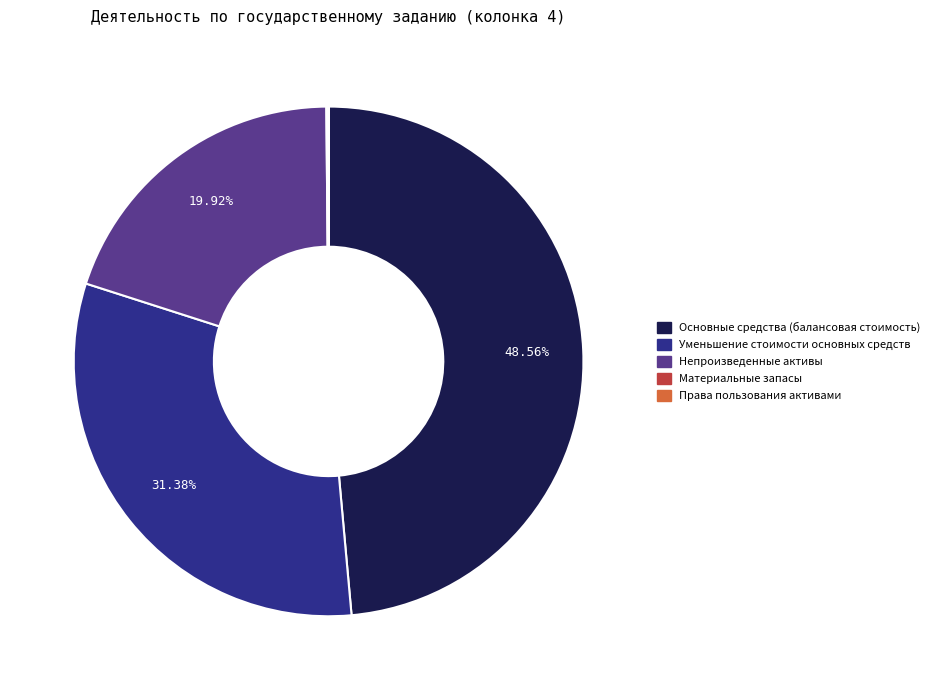

Does any single category account for the majority?

No